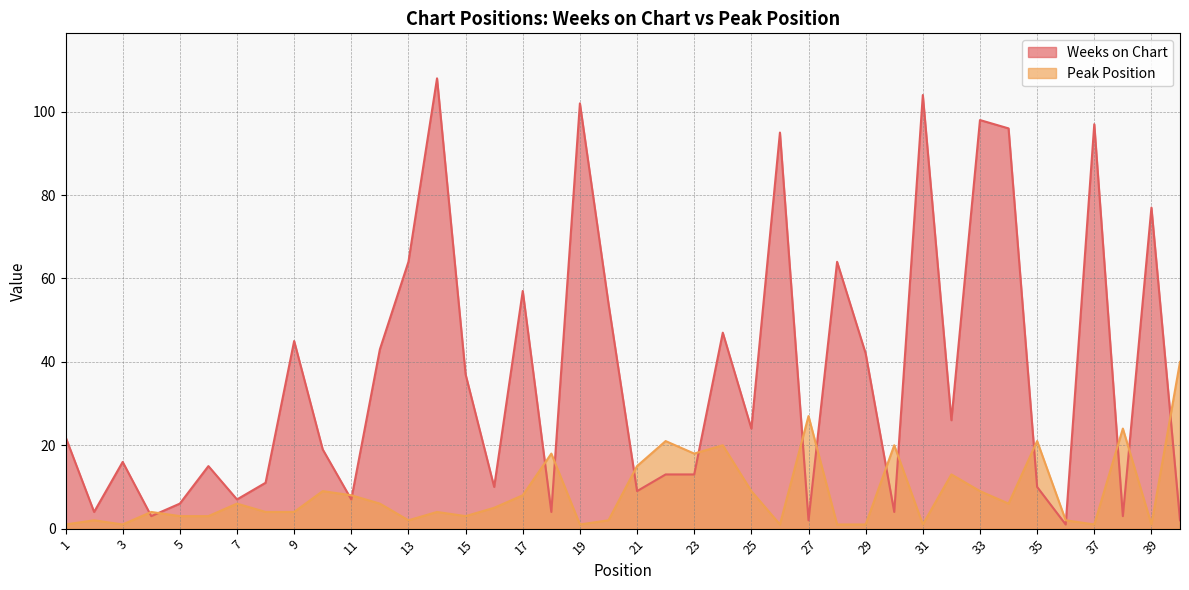

Between 1 and 27, which series saw the biggest shift?

Peak Position